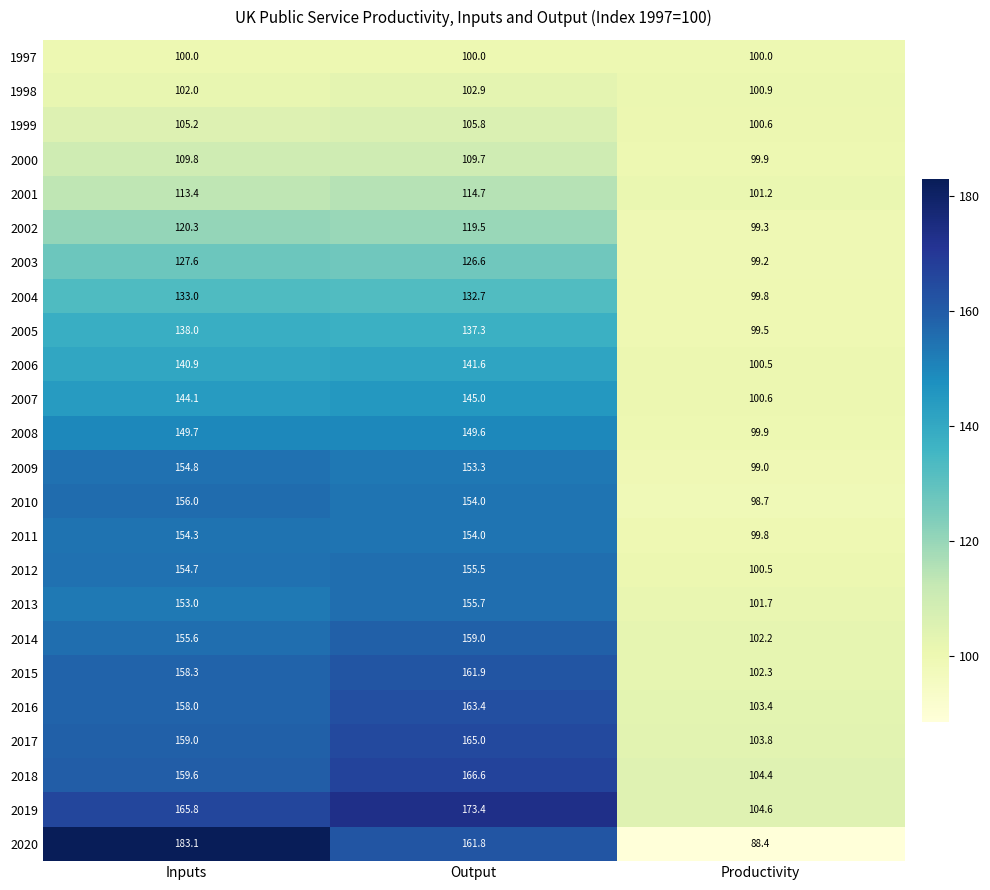

True or false: 2018 has a value of 166.6 at Output.

True